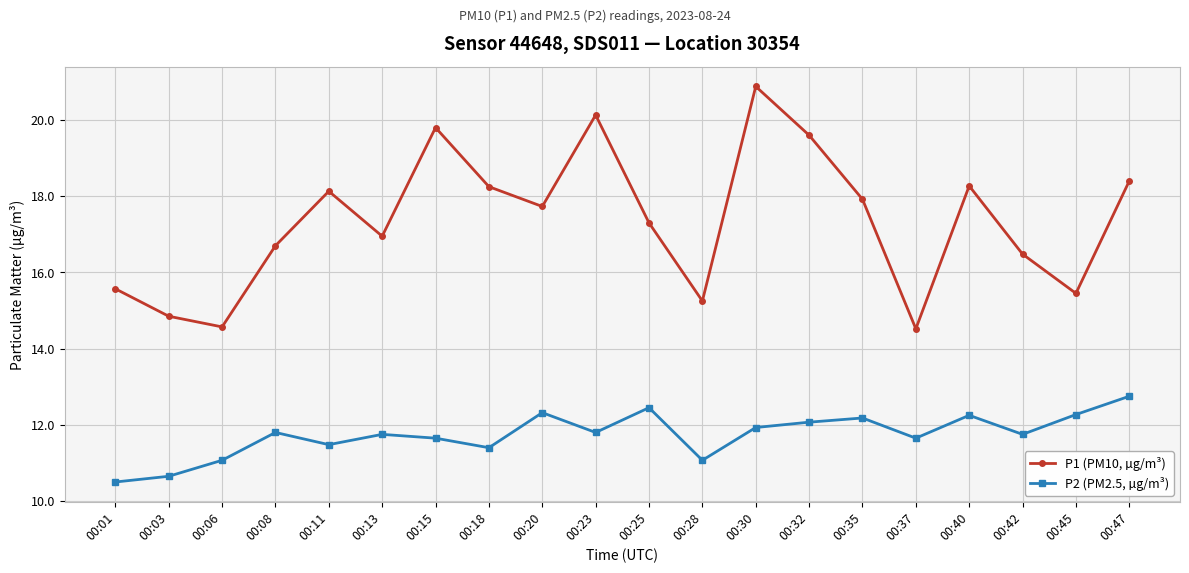

The value of P2 (PM2.5, µg/m³) at 00:06 is 11.1. True or false?

True